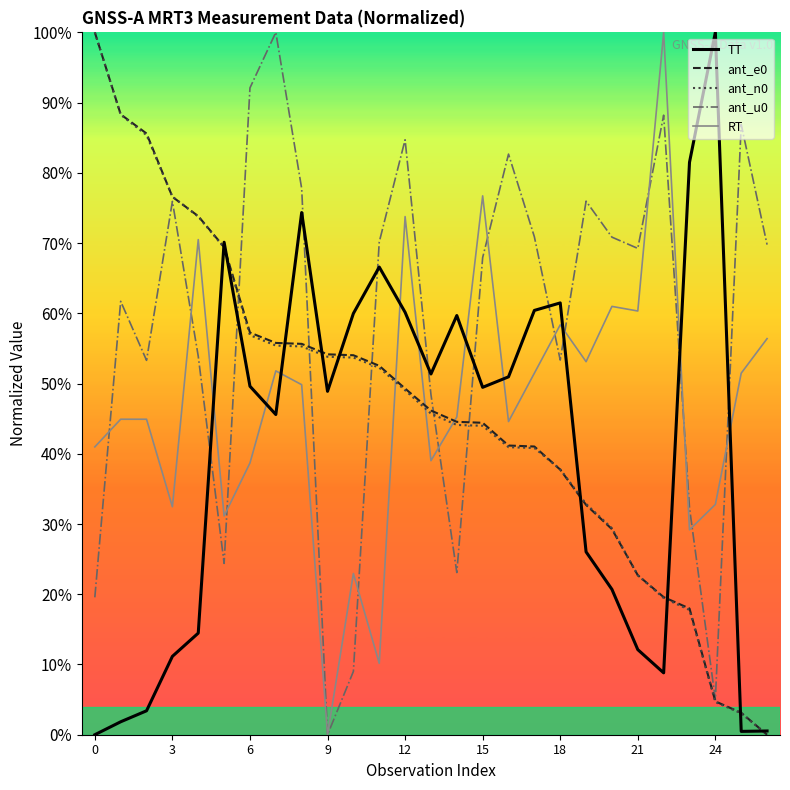

Rank the series by their maximum value, from highest to lowest.

TT, ant_e0, ant_n0, ant_u0, RT